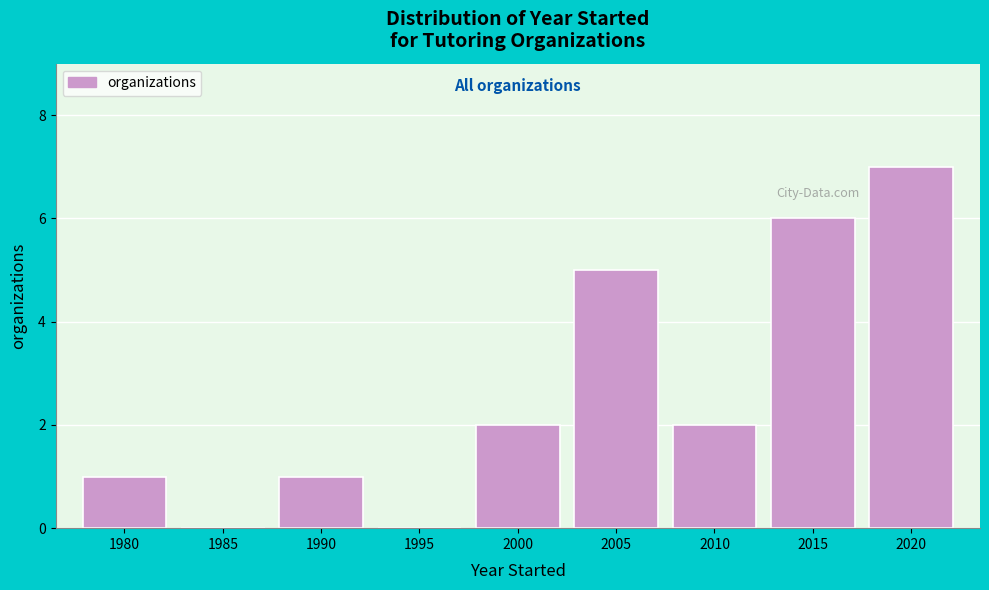

Reading left to right, extract all data points from this chart.

1980=1	1985=0	1990=1	1995=0	2000=2	2005=5	2010=2	2015=6	2020=7